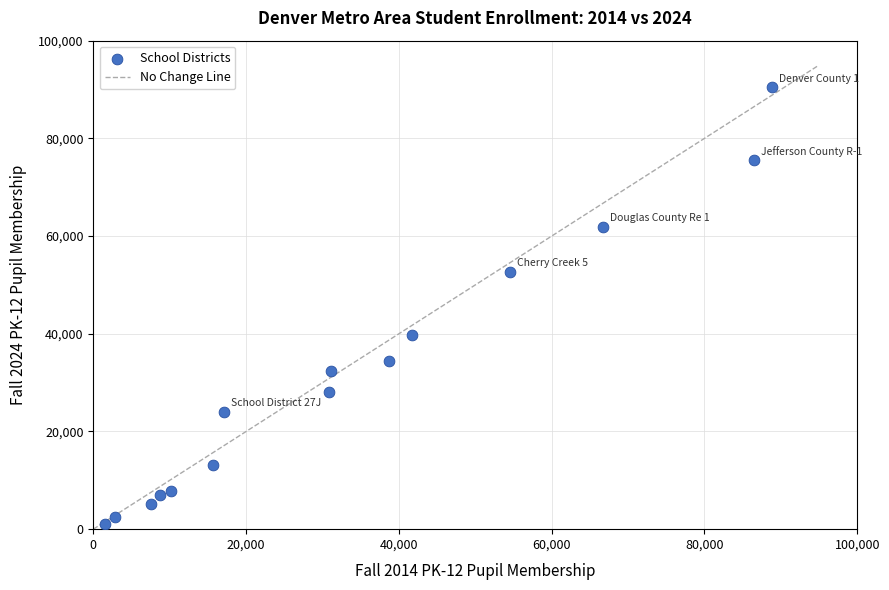

What is the range of Y values (max minus min)?

89432